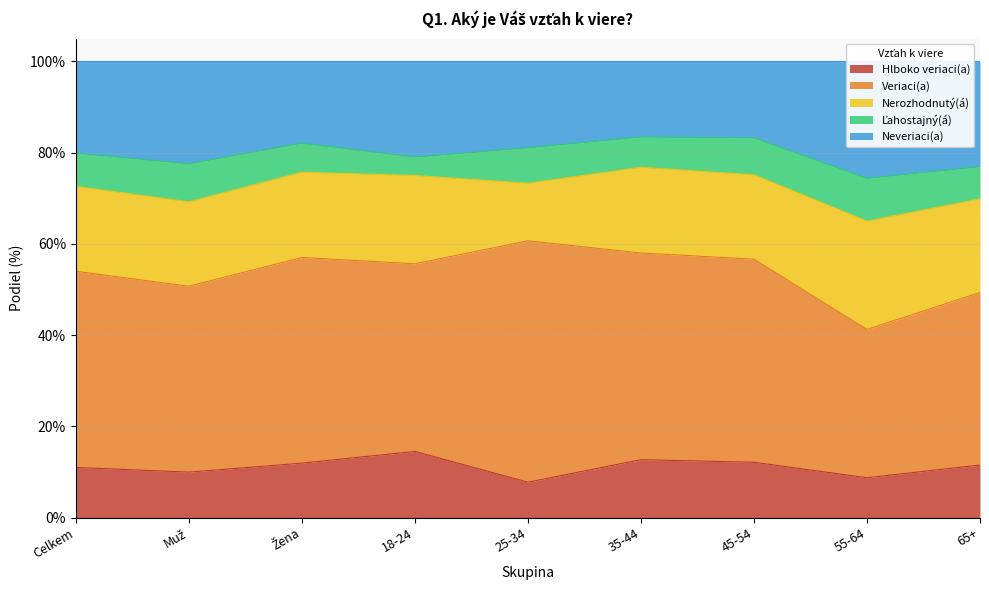

Which category has the lowest value across all series?

18-24